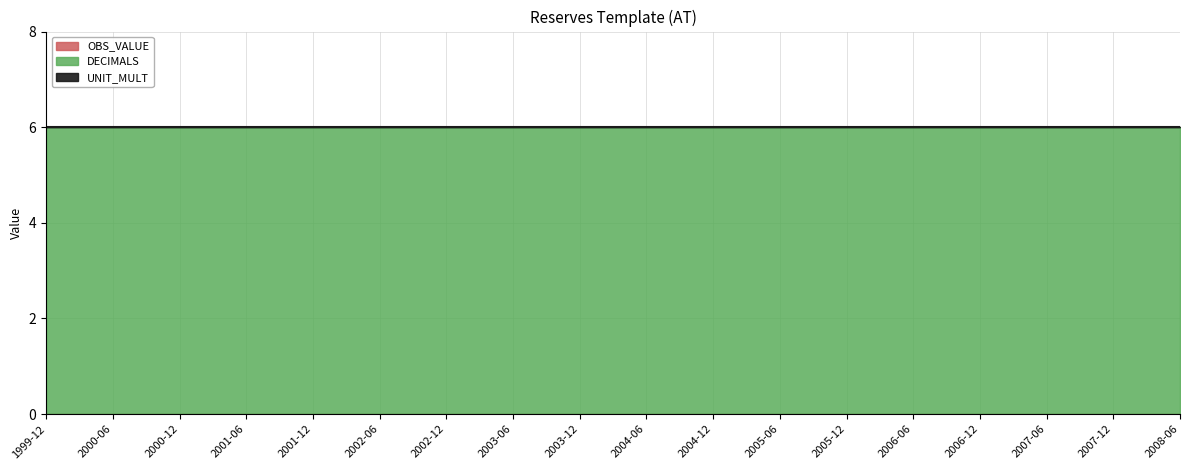

Which category has the highest value across all series?

1999-12